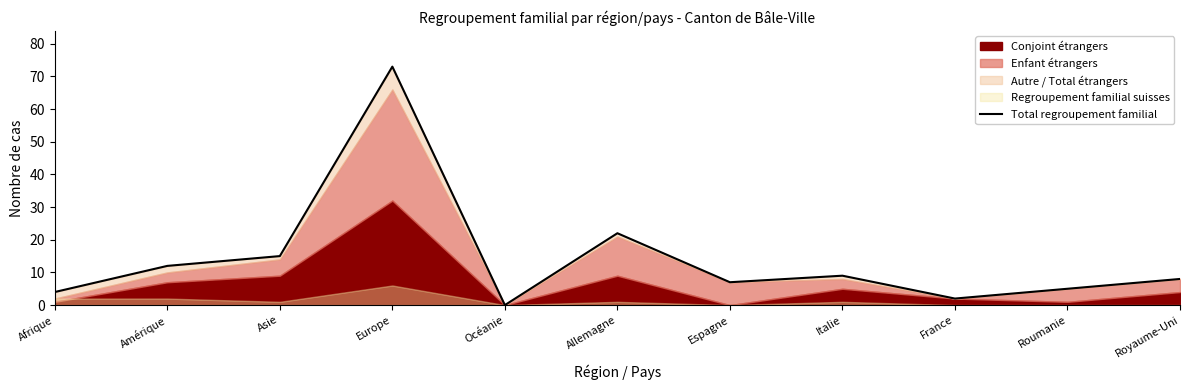

Where is the data nearest to the value 36?

Allemagne